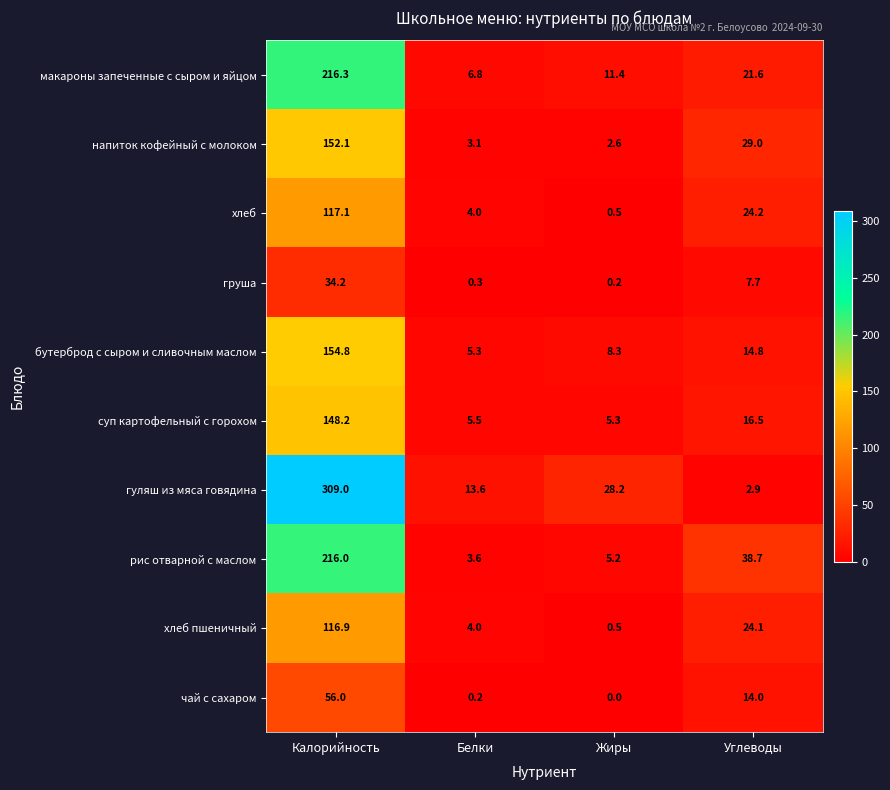

How many distinct data groups are displayed?

10